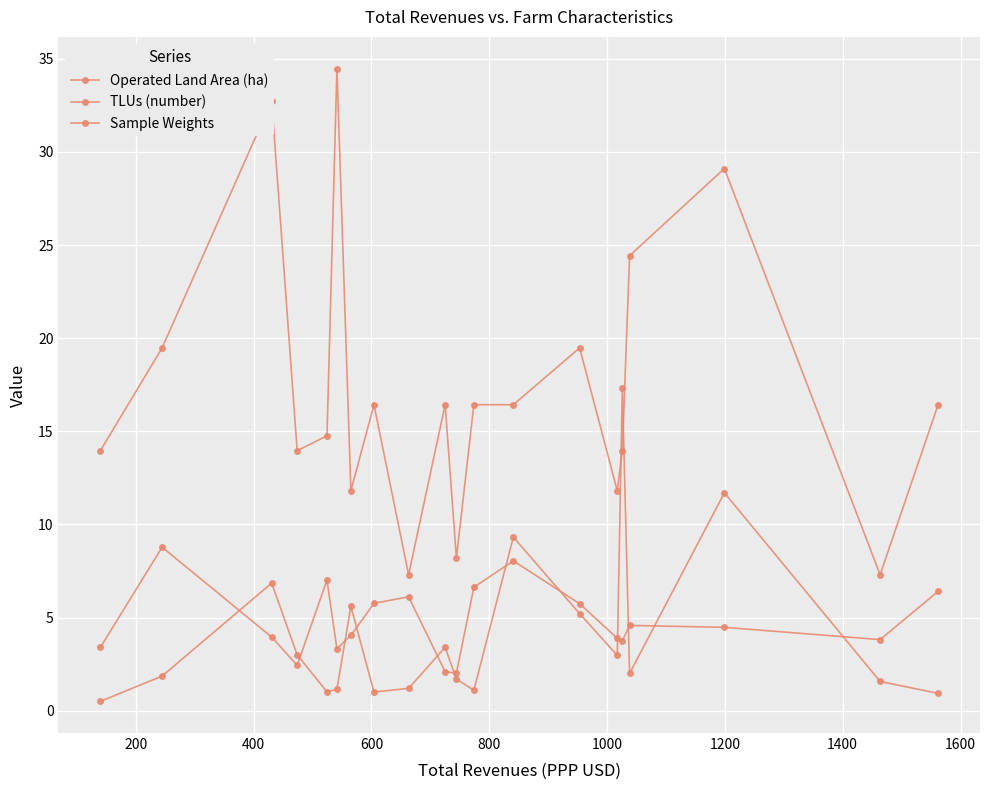

Does the chart have visible grid lines?

Yes